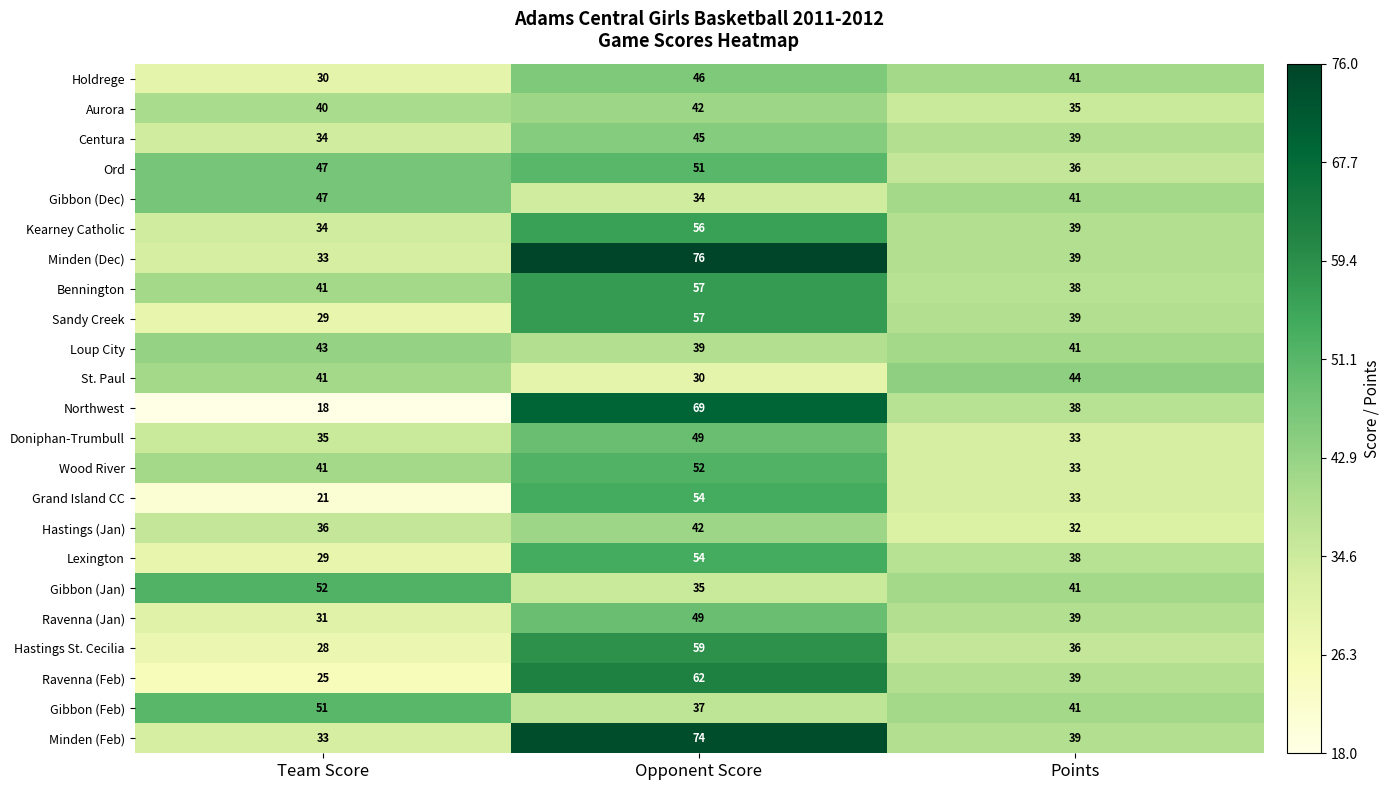

Count the Sandy Creek values in the range 29 to 57.

3